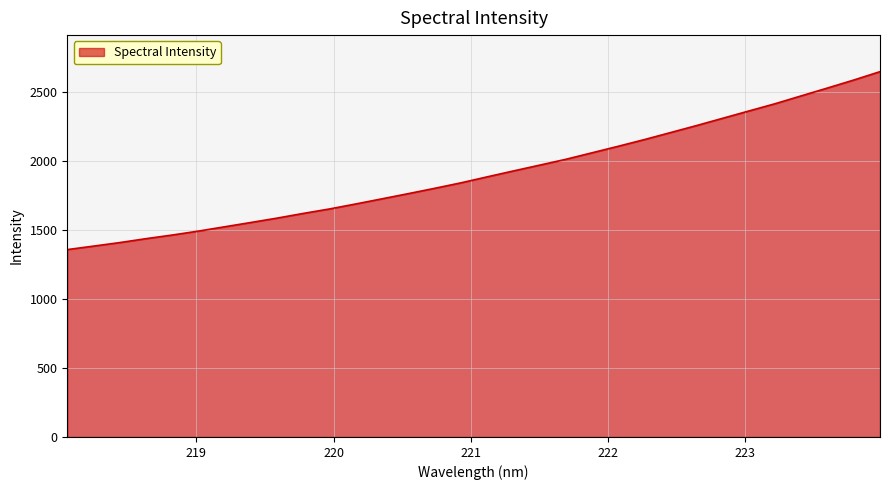

What is the smallest value displayed?

1358.7